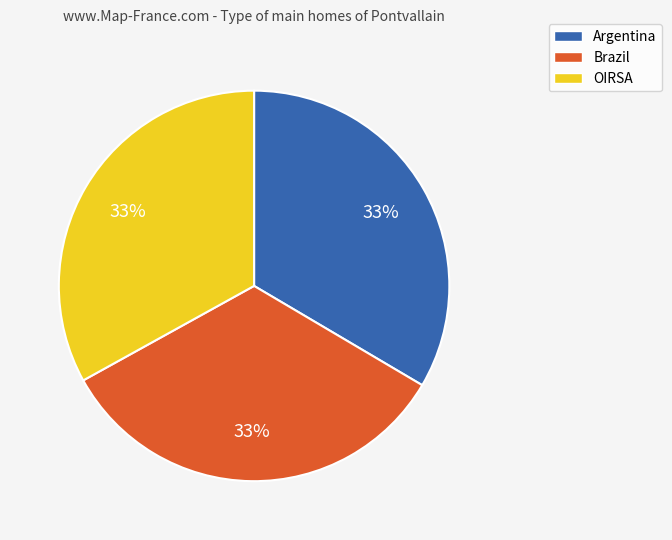

What is the ratio of the value at OIRSA to the value at Brazil?

1.0